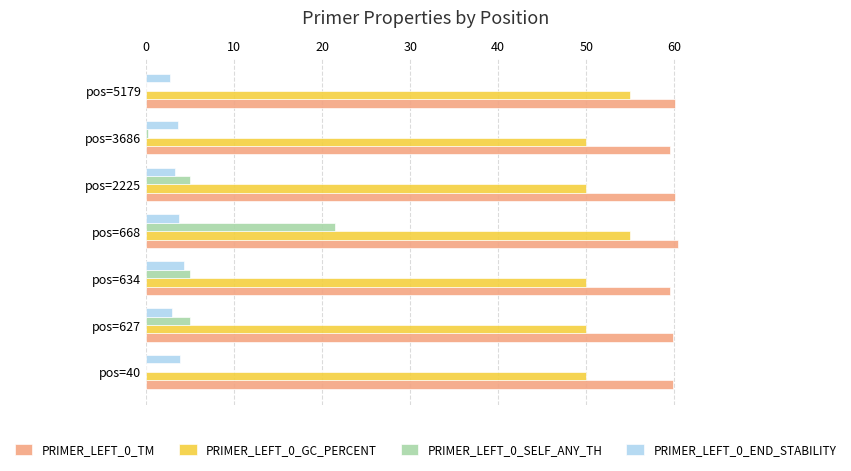

At which label does PRIMER_LEFT_0_SELF_ANY_TH reach its peak?

pos=668